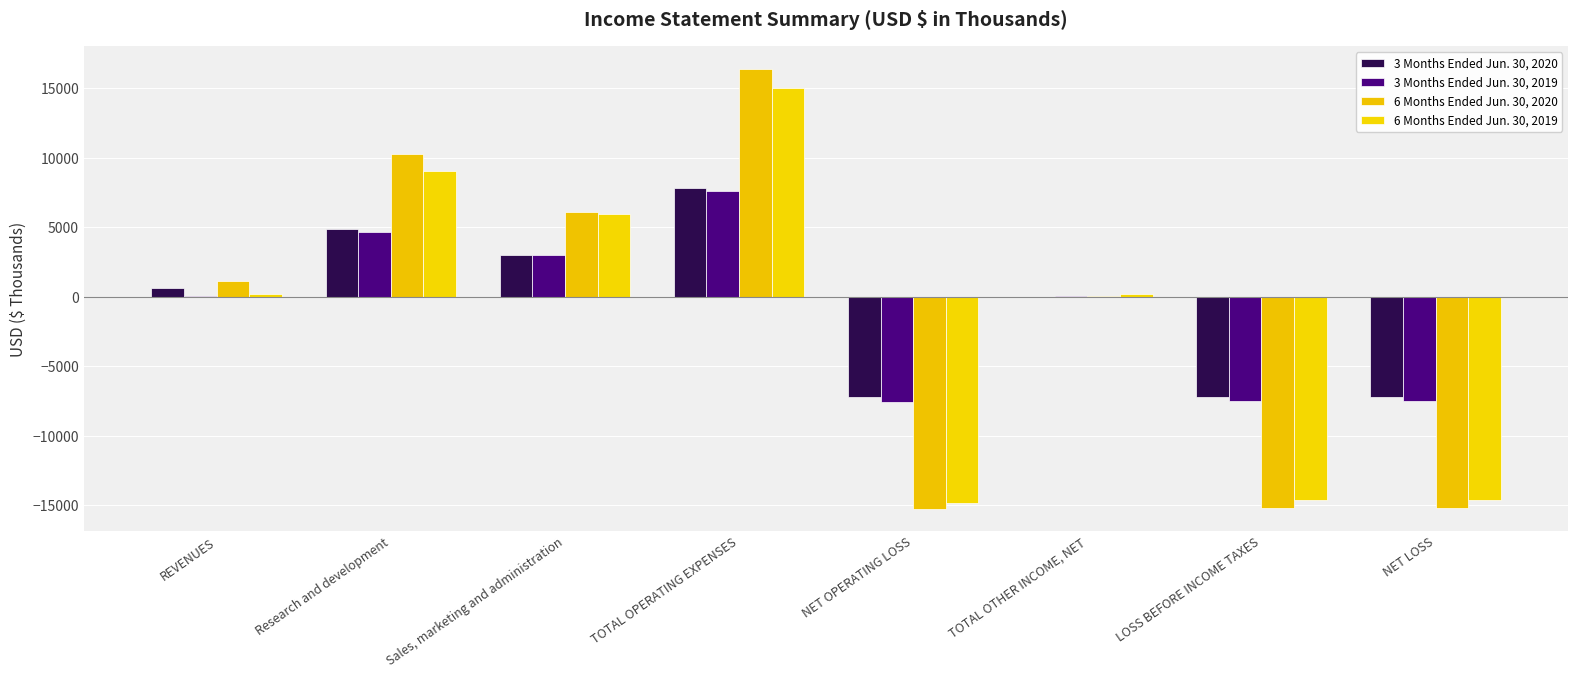

What is the greatest value displayed?

16422